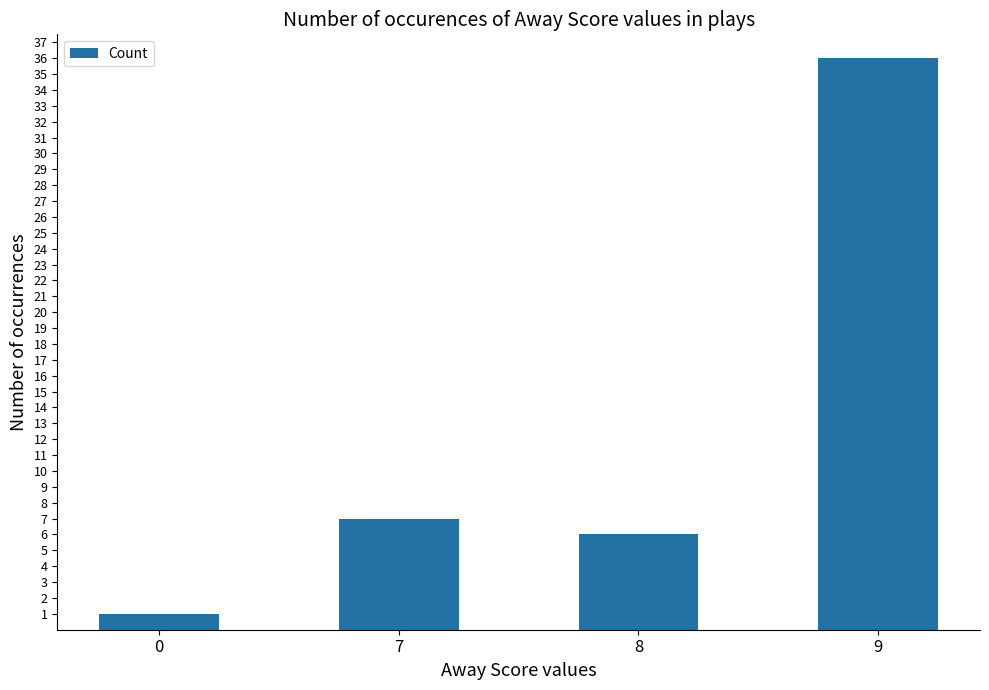

What is the value of the 3rd bar from the left?

6